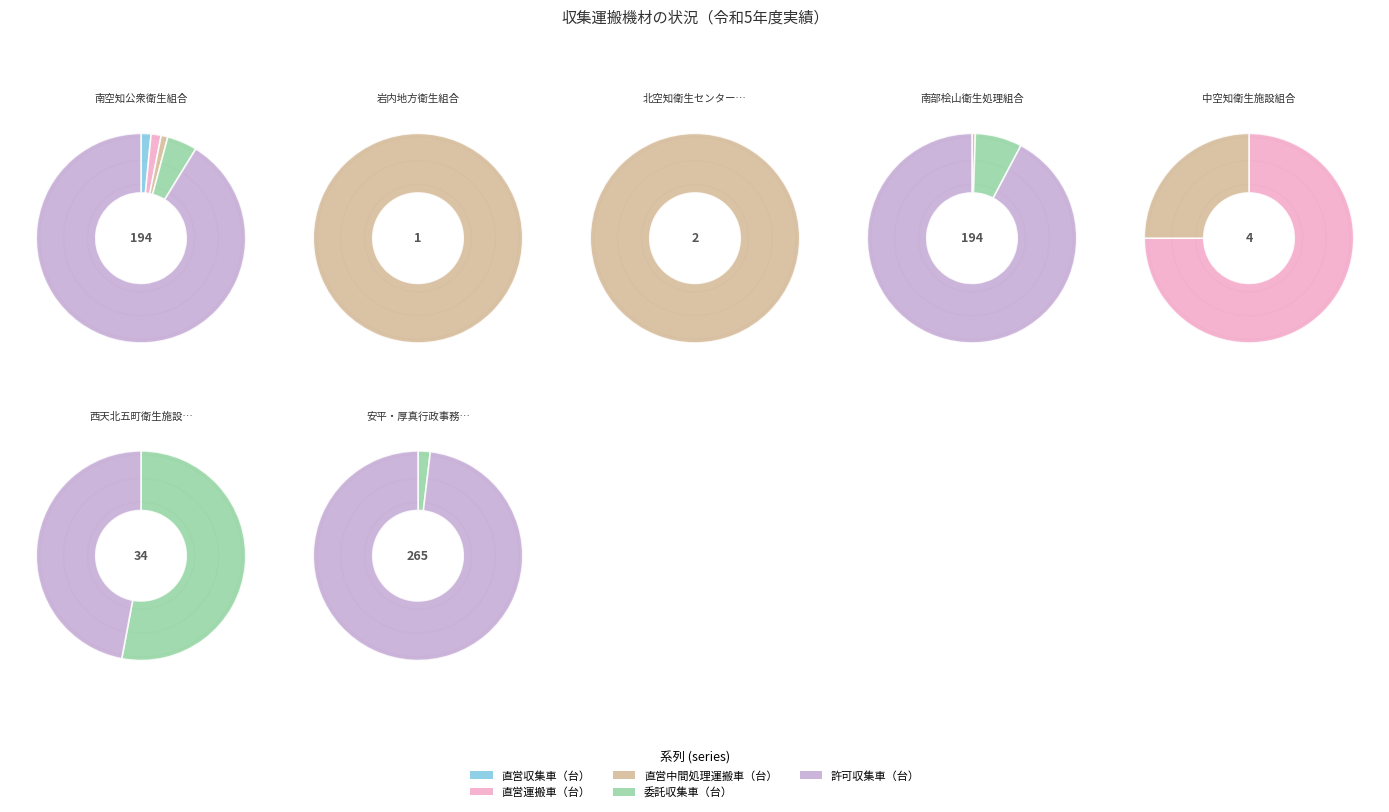

Count the number of slices in the pie.

15